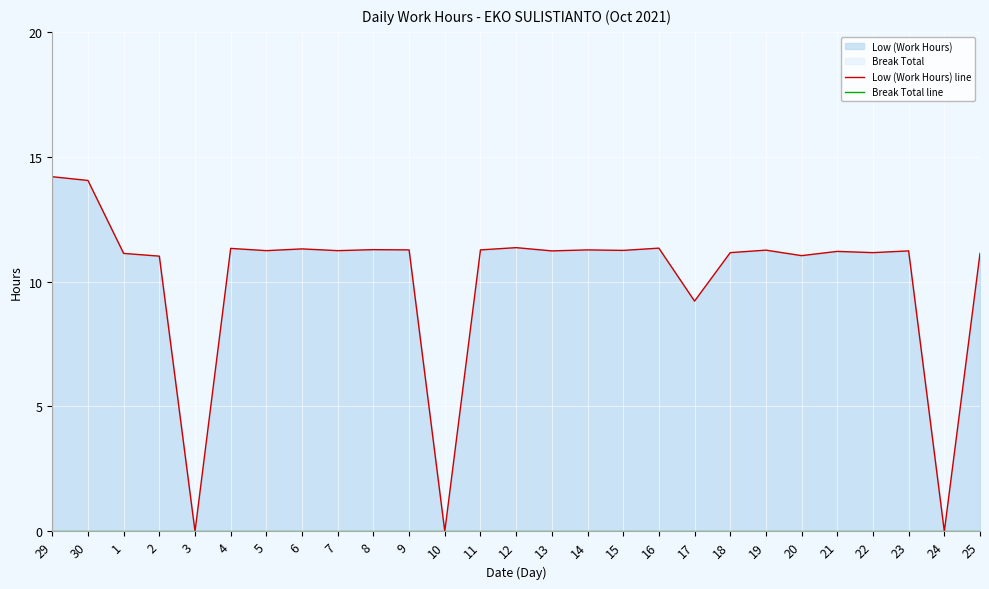

What is the difference between the highest and lowest values at 7?

11.2